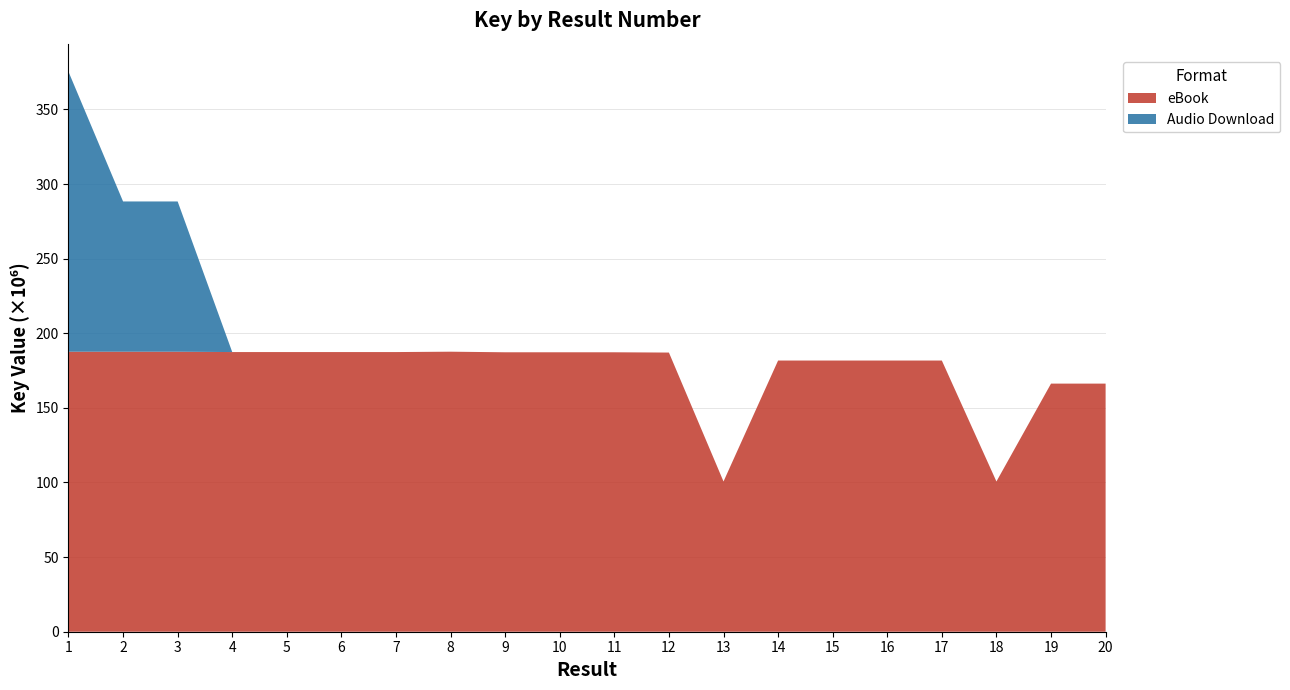

Reading left to right, extract all data points from this chart.

eBook: 1=187633940	2=187633029	3=187627469	4=187388665	5=187387772	6=187386776	7=187385937	8=187636015	9=187243057	10=187242107	11=187241281	12=187055516	13=100671643	14=181709029	15=181708793	16=181708326	17=181707885	18=100671495	19=166251116	20=166250986
Audio Download: 1=187636015	2=100671643	3=100671495	4=0	5=0	6=0	7=0	8=0	9=0	10=0	11=0	12=0	13=0	14=0	15=0	16=0	17=0	18=0	19=0	20=0